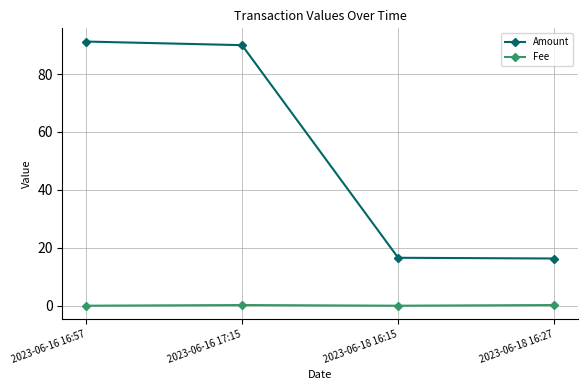

Is this an area chart (filled region under the line)?

No